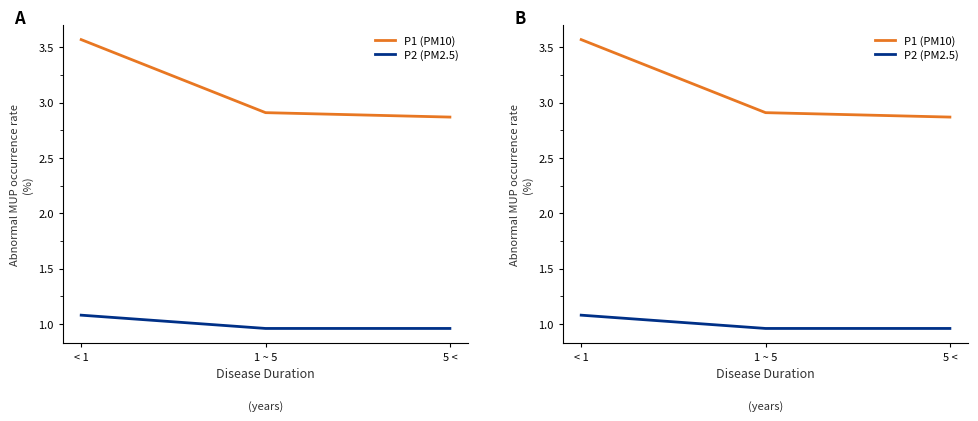

List the labels in order of P1 (PM10) value, largest first.

< 1, 1 ~ 5, 5 <